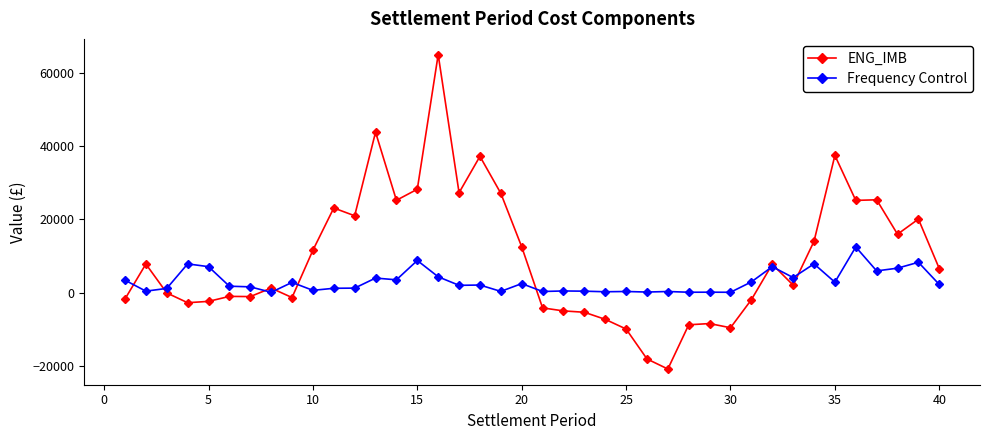

How many series are shown in this chart?

2